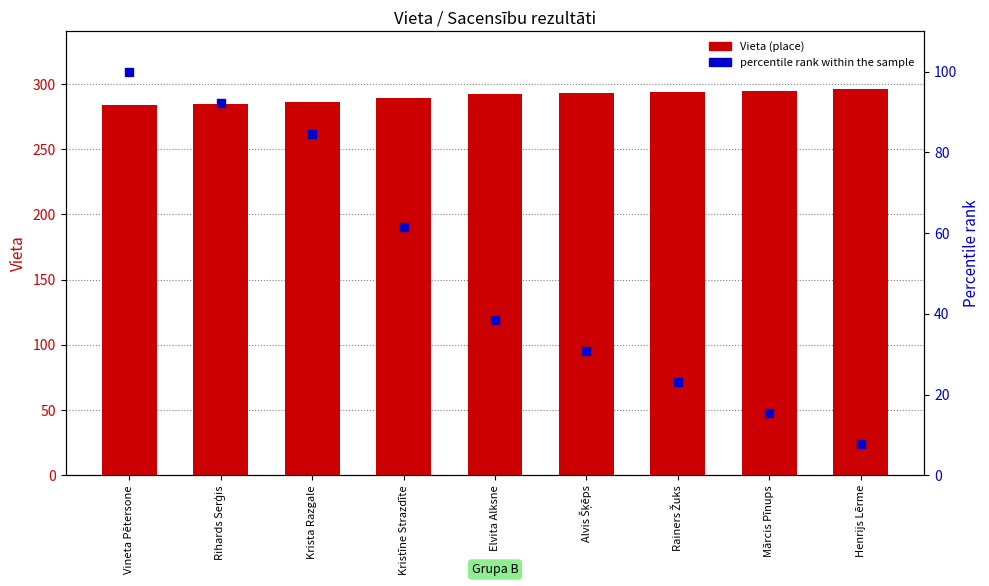

Which series contains the highest Y value?

Vieta (place)